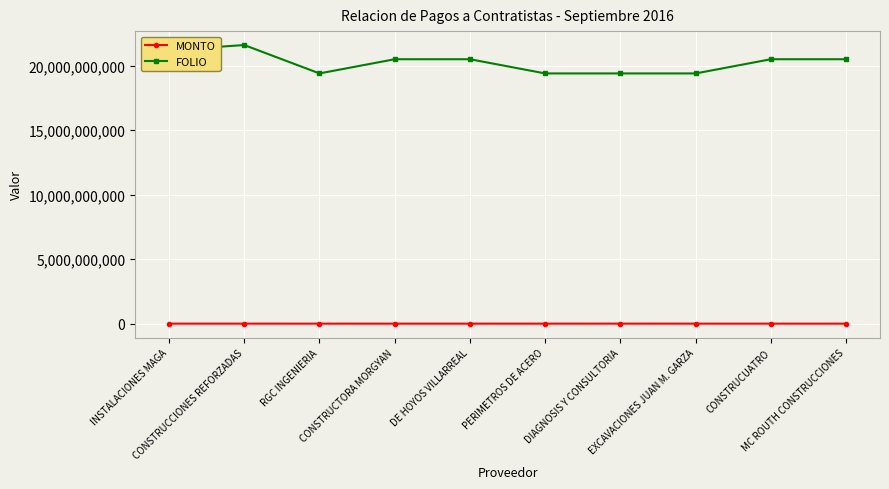

True or false: MONTO has more than 1 interior local peaks.

True